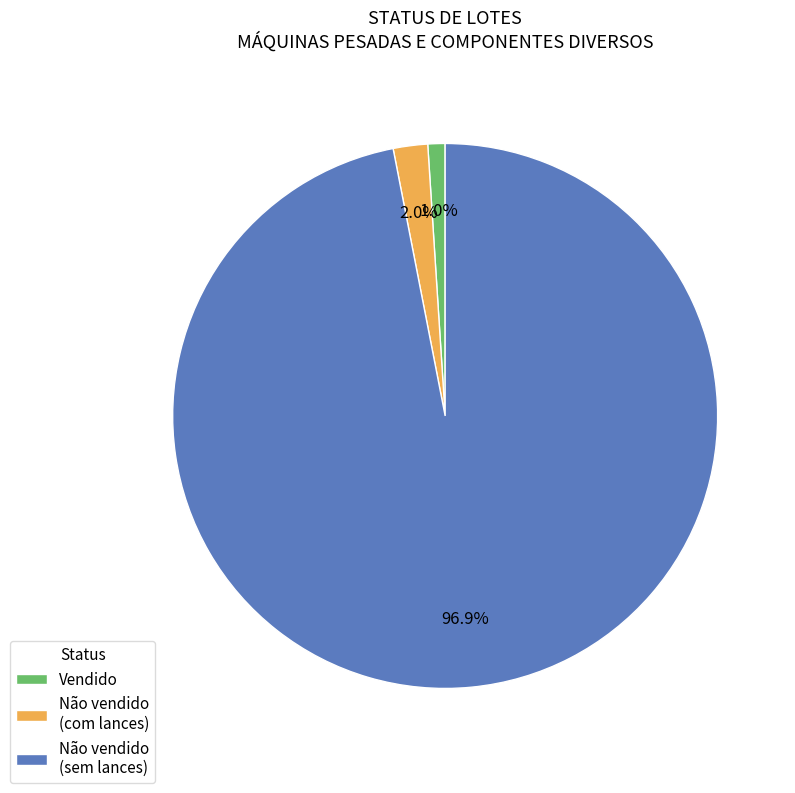

Does Não vendido (com lances) account for over 50% of the chart?

No